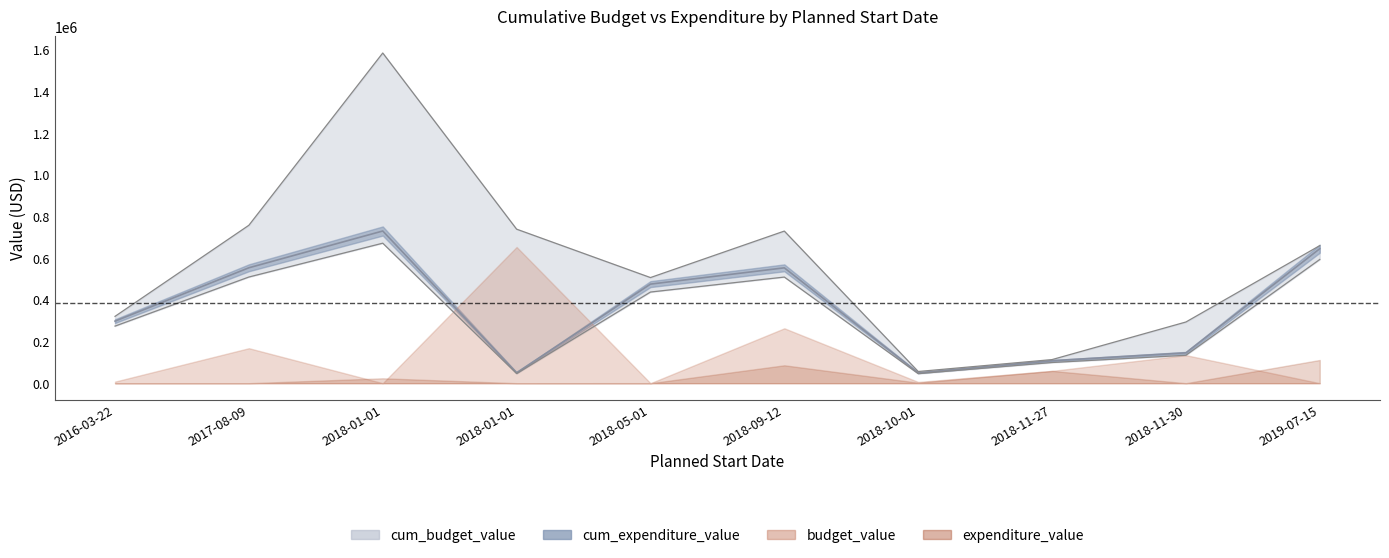

True or false: cum_budget_value and cum_expenditure_value cross at least once.

False